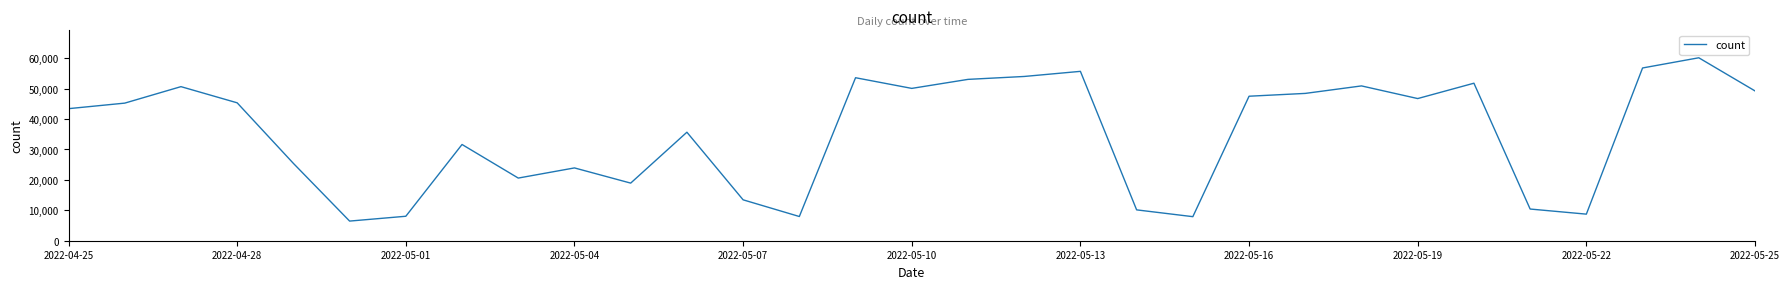

What is the minimum value shown in the chart?

6459